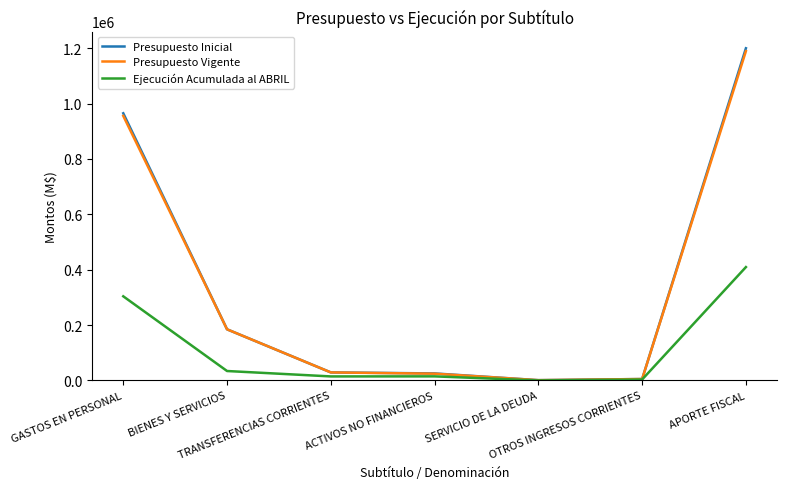

Count the number of data series in this chart.

3